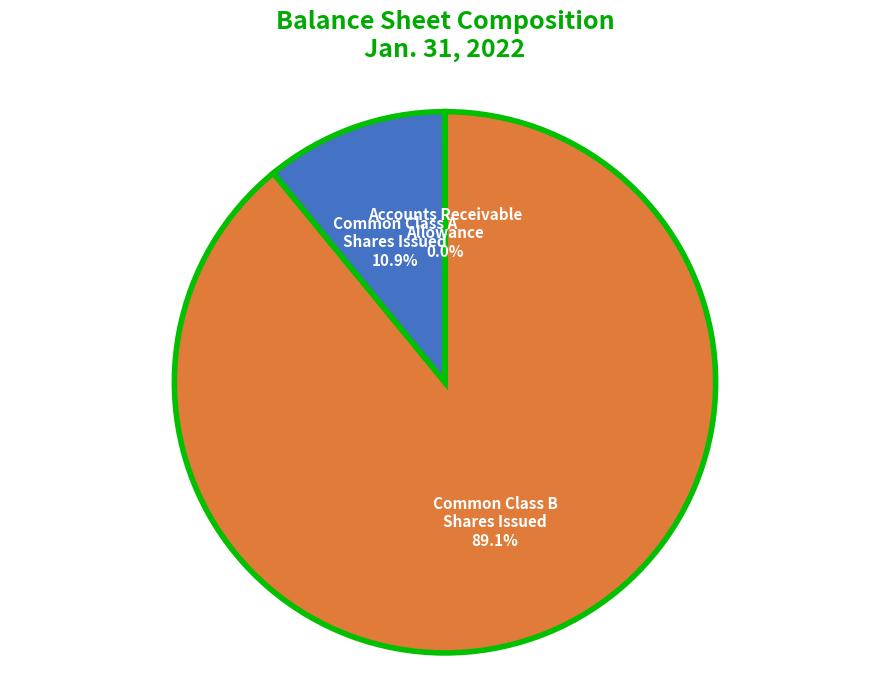

Is there a majority slice in this chart?

Yes